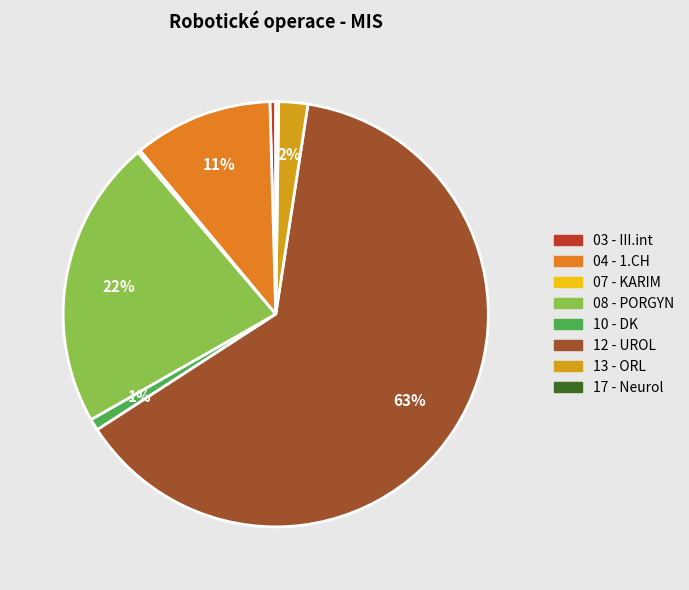

To the nearest percent, what is the combined percentage of 08 - PORGYN and 04 - 1.CH?

33%